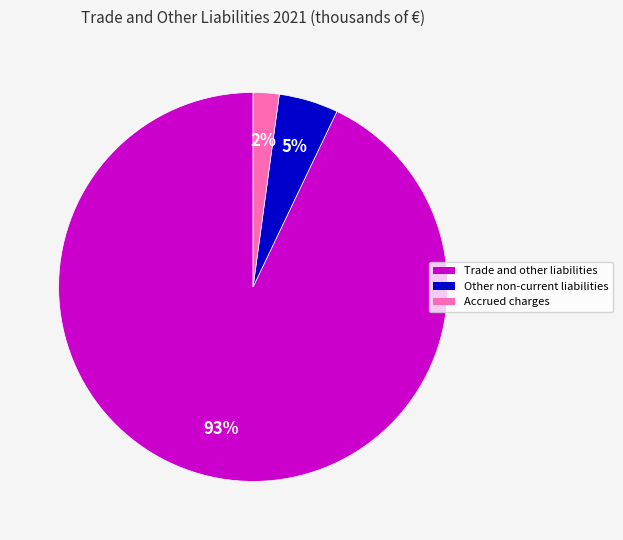

To the nearest percent, what is the average slice percentage?

33%